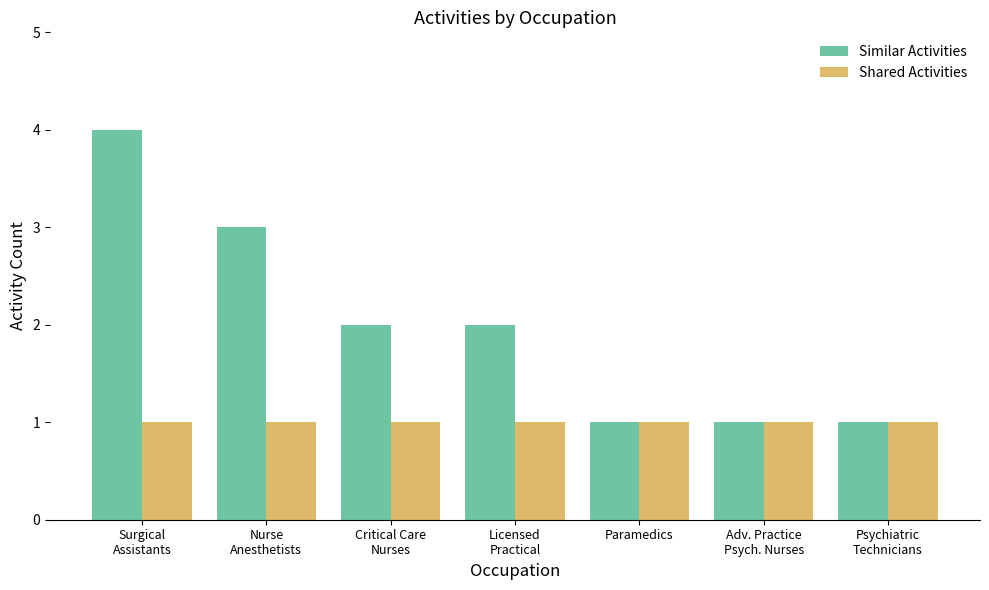

Rank the series by their maximum value, from lowest to highest.

Shared Activities, Similar Activities